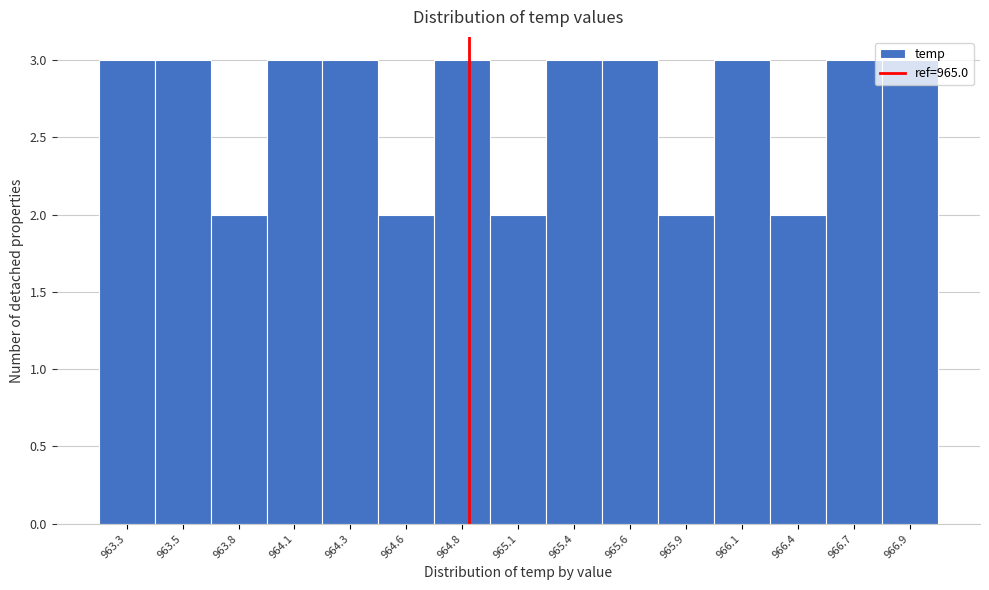

What is the average value?

3